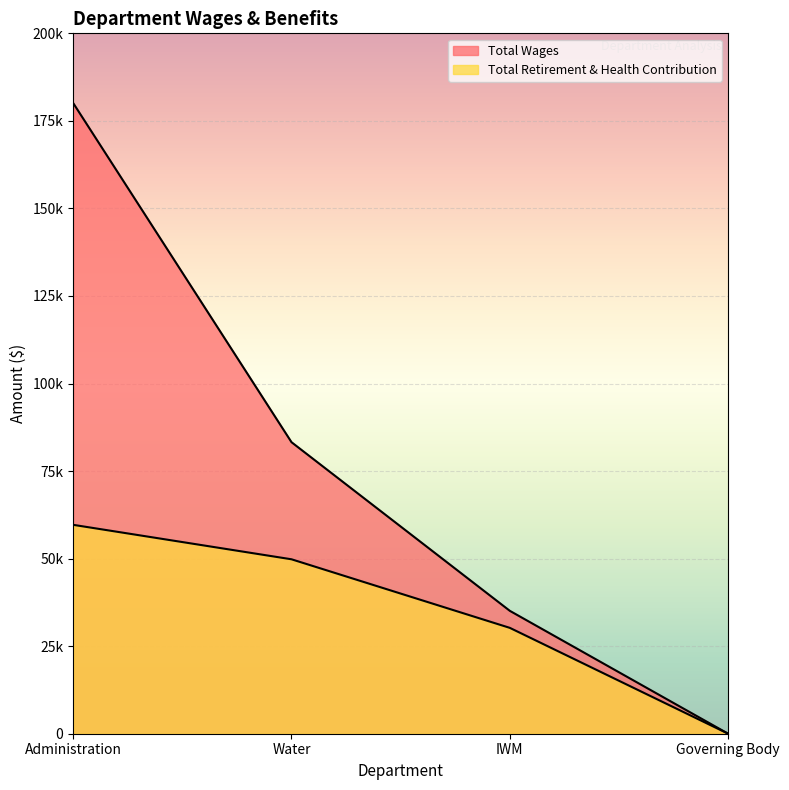

What is the maximum value for Total Wages?

180102